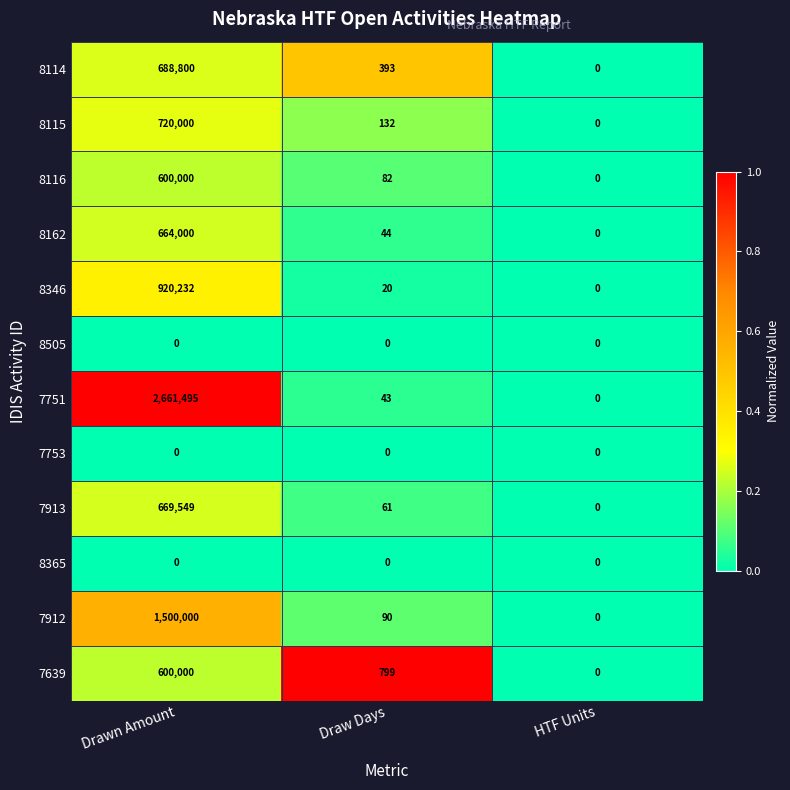

The value of 8115 at Draw Days is 132. True or false?

True